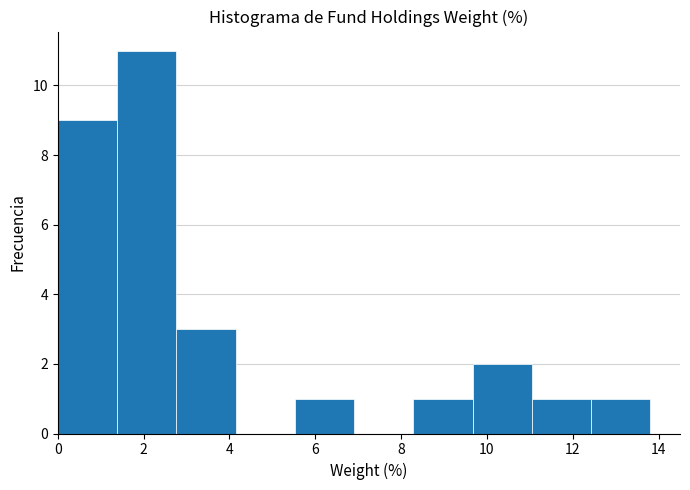

What is the height of the bar covering 2.8 to 4.2 on the x-axis? Neither the bar edges nor the heights are printed on the chart, so give them approximately, as read against the axes.

3